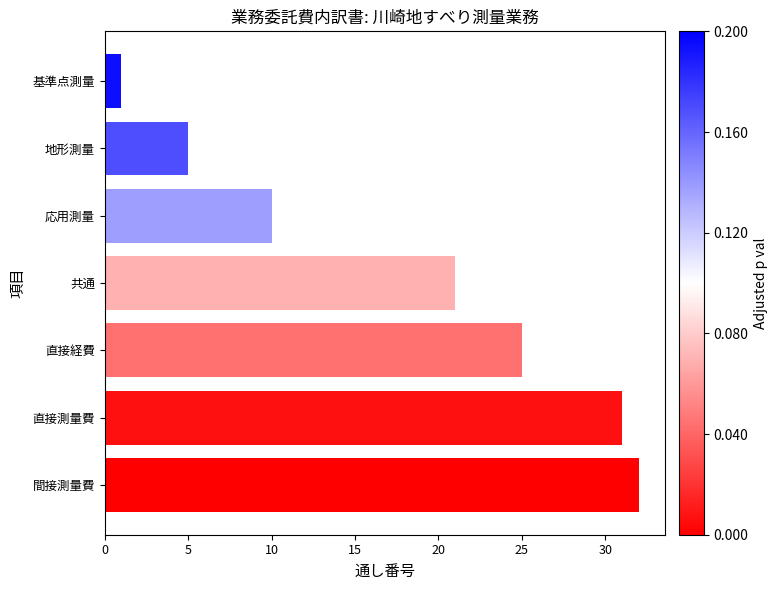

What position from the bottom is 直接経費?

3